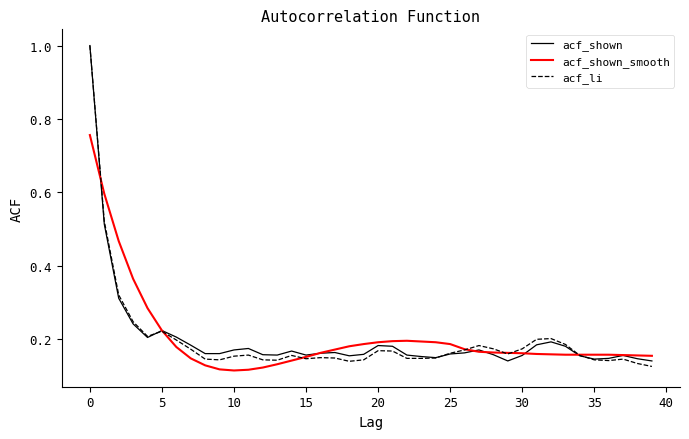

What is the greatest value displayed?

1.0